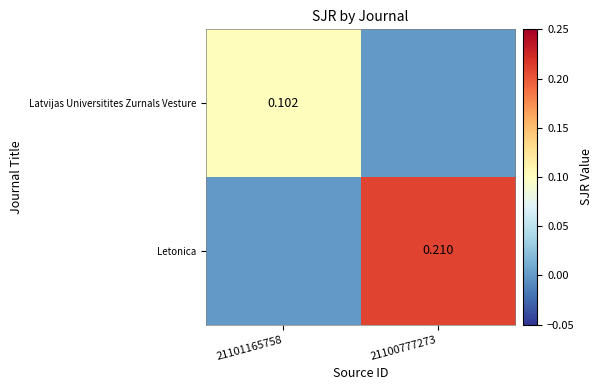

What is the approximate value of Letonica at 21100777273?

0.2